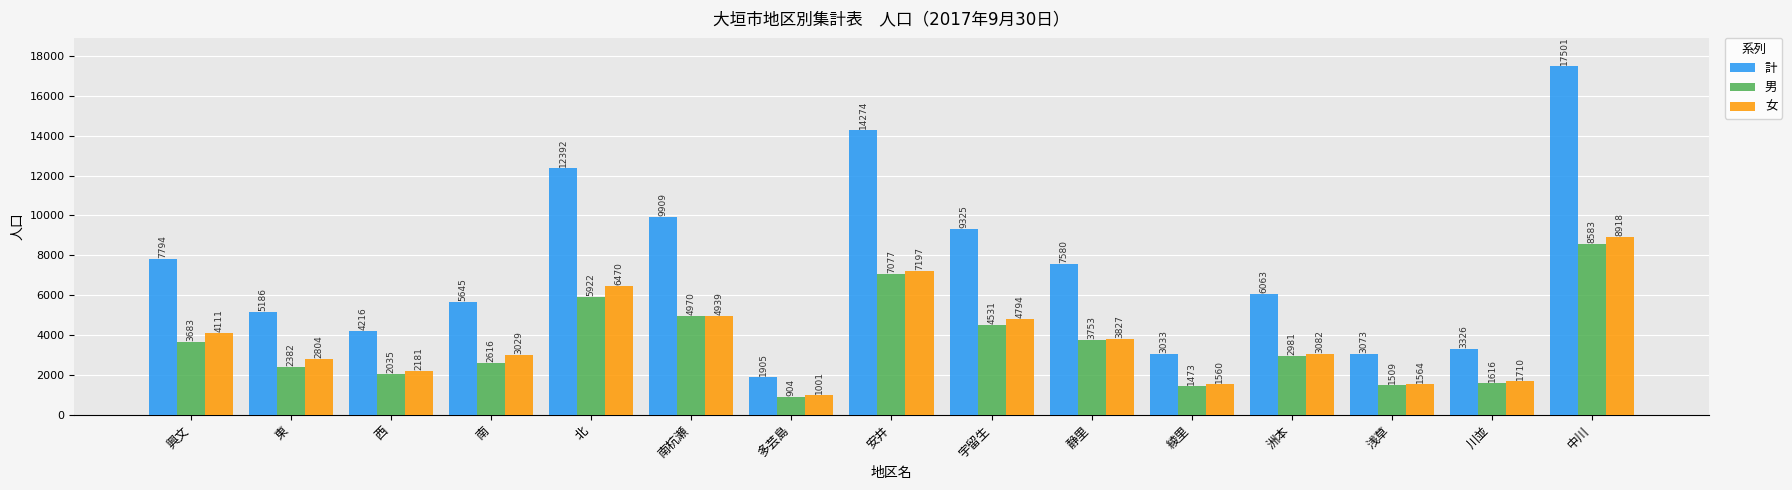

What are all the series names shown in the legend?

計, 男, 女